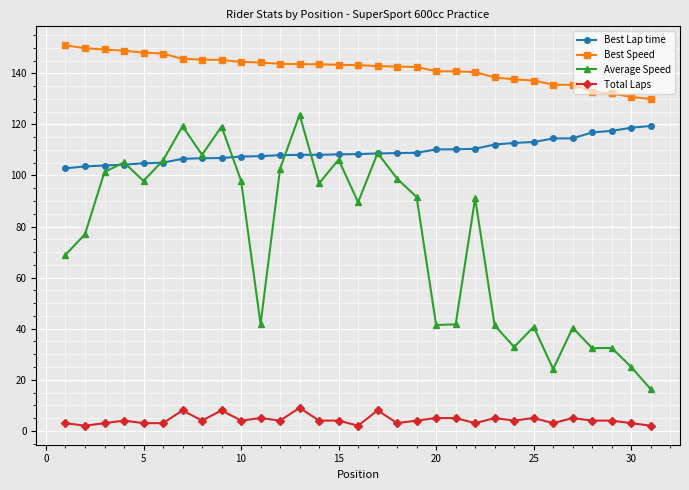

Rank the series by their average value, from highest to lowest.

Best Speed, Best Lap time, Average Speed, Total Laps